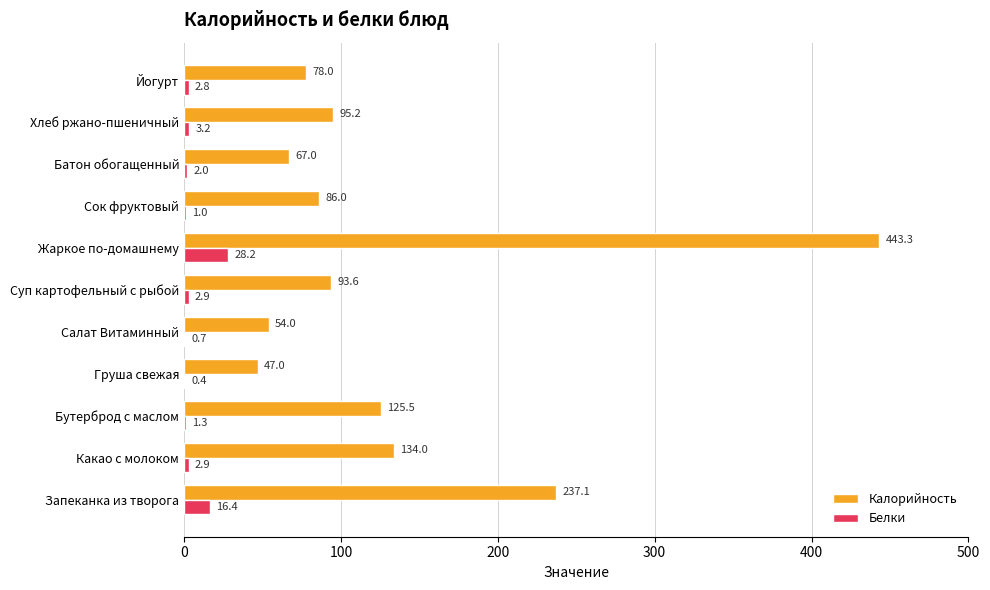

What is the sum of the Калорийность values at Жаркое по-домашнему and Груша свежая?

490.3